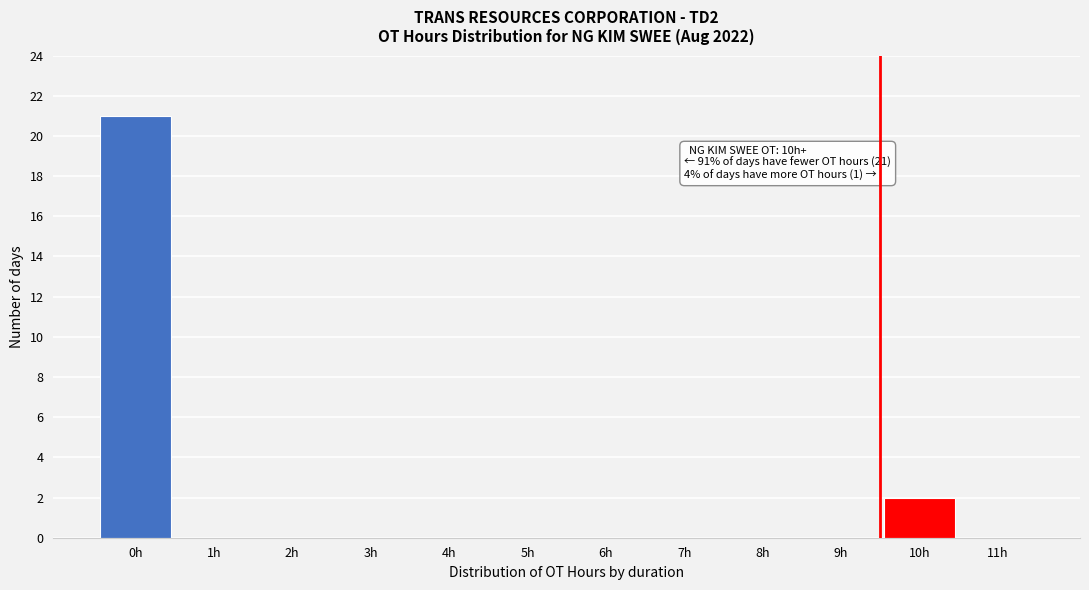

Reading left to right, what are all the values shown in this chart?

0h=21	1h=0	2h=0	3h=0	4h=0	5h=0	6h=0	7h=0	8h=0	9h=0	10h=2	11h=0